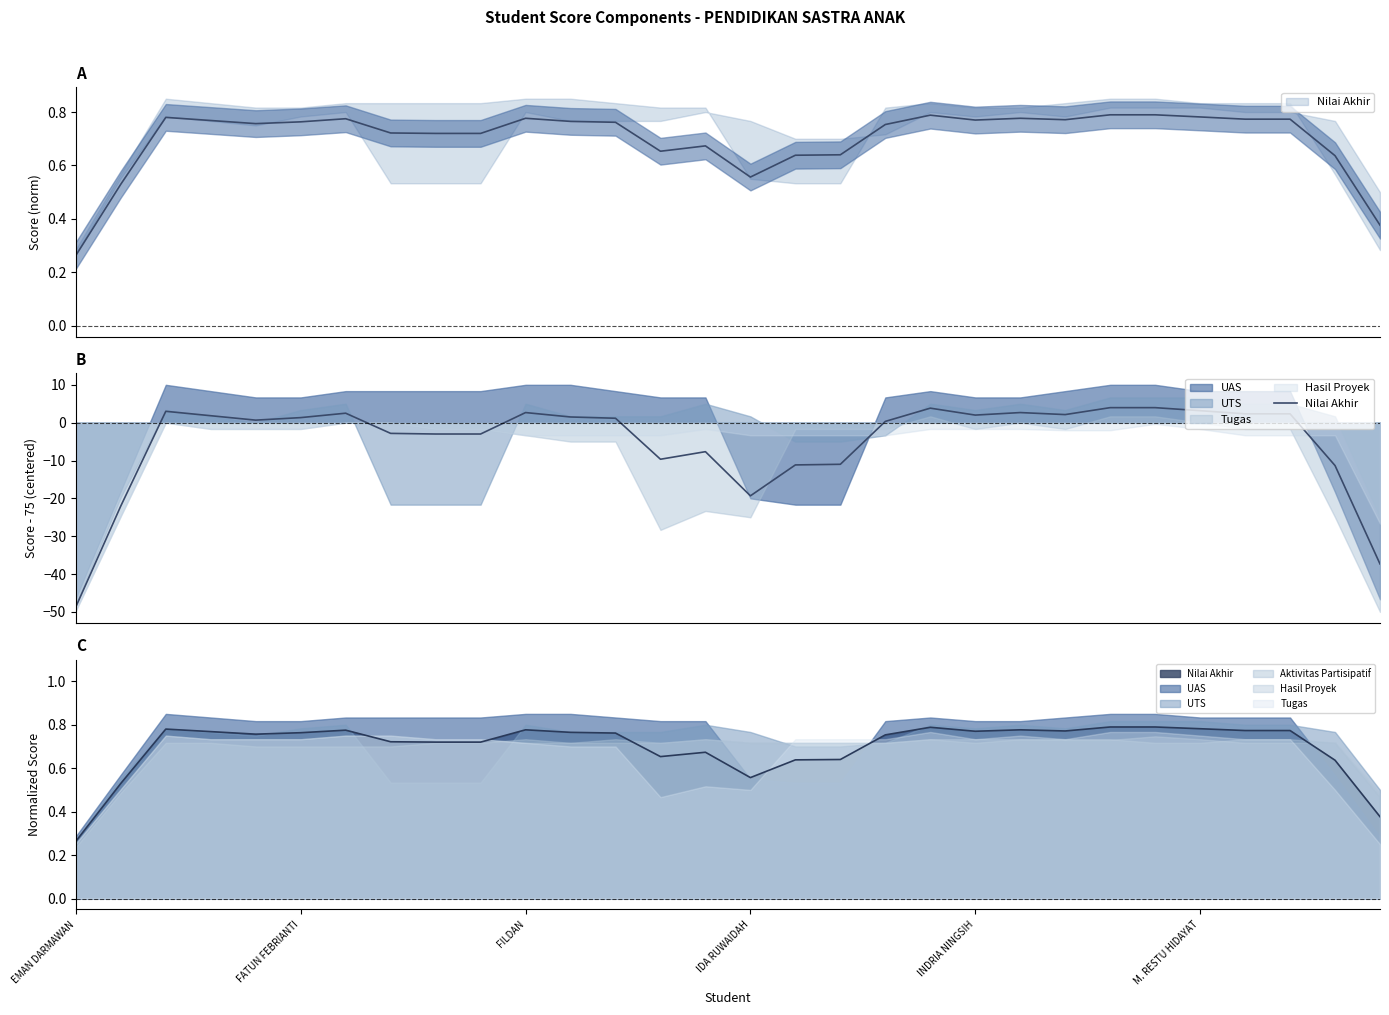

Reading left to right, what are all the values shown in this chart?

-48.7	-22.0	3.0	1.8	0.7	1.3	2.5	-2.8	-3.0	-3.0	2.7	1.5	1.2	-9.7	-7.7	-19.3	-11.2	-11.0	0.3	3.8	2.0	2.7	2.1	4.0	4.0	3.2	2.3	2.3	-11.3	-37.3